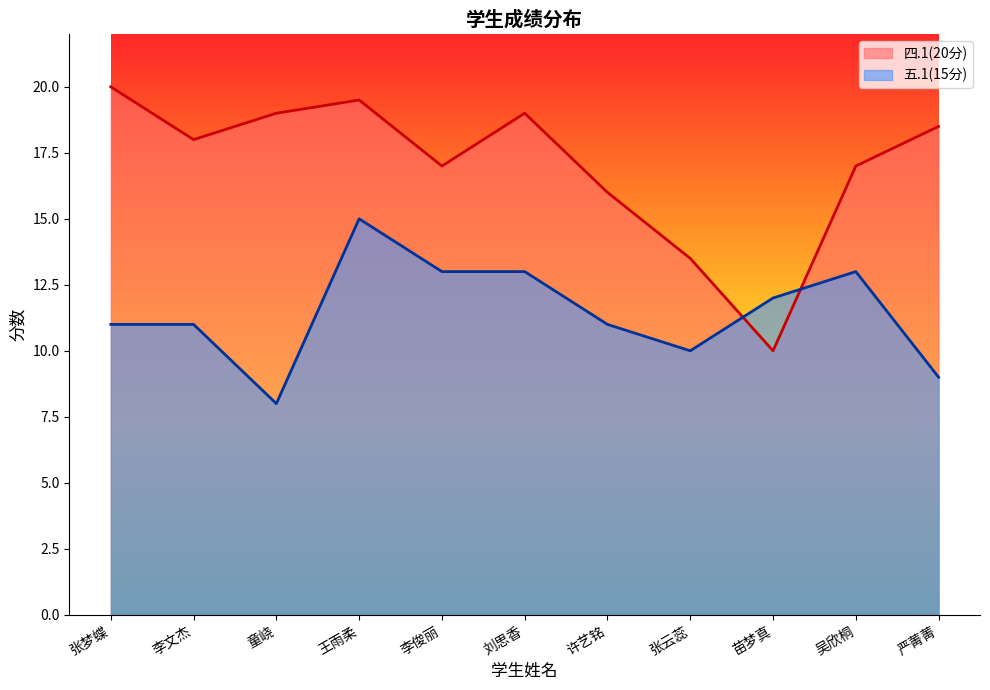

How many interior local peaks does the 四.1(20分) series have?

2